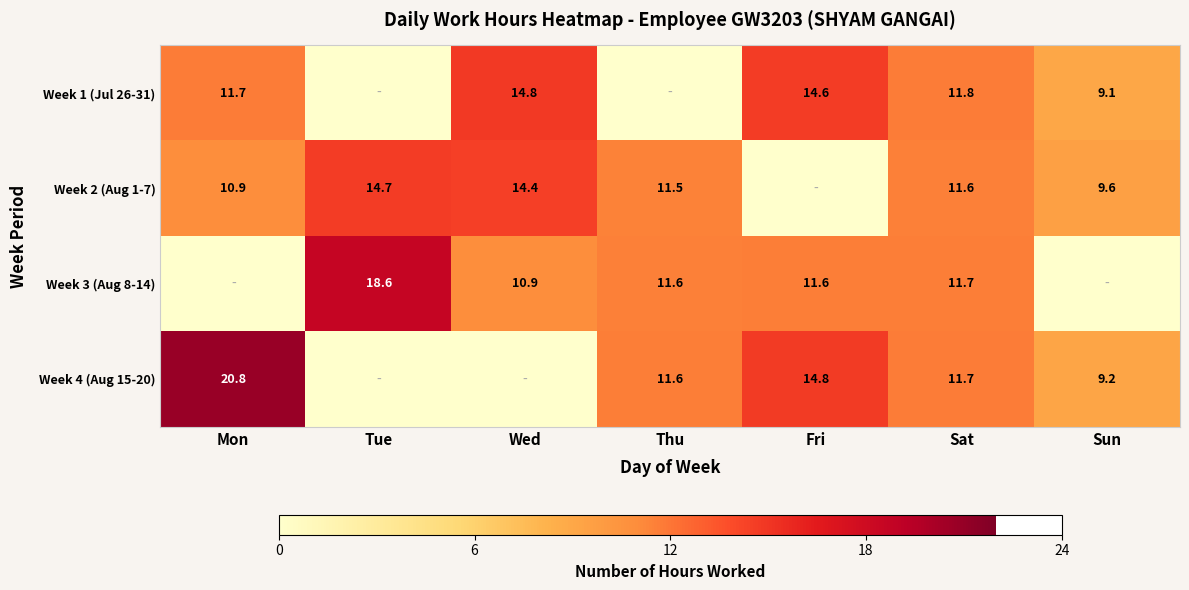

The Week 4 (Aug 15-20) series shows 11.7 at Sat. True or false?

True